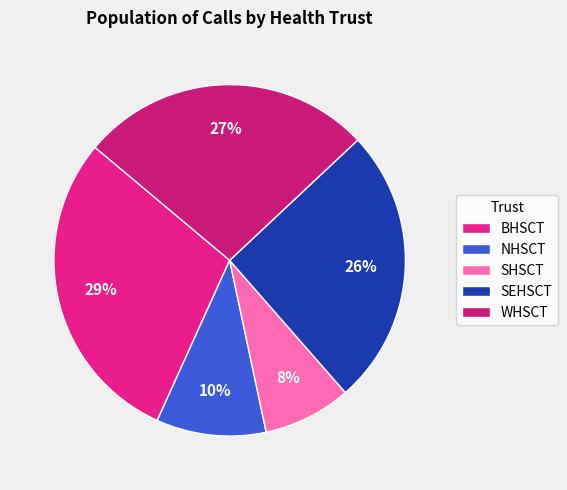

How many segments does this pie chart have?

5